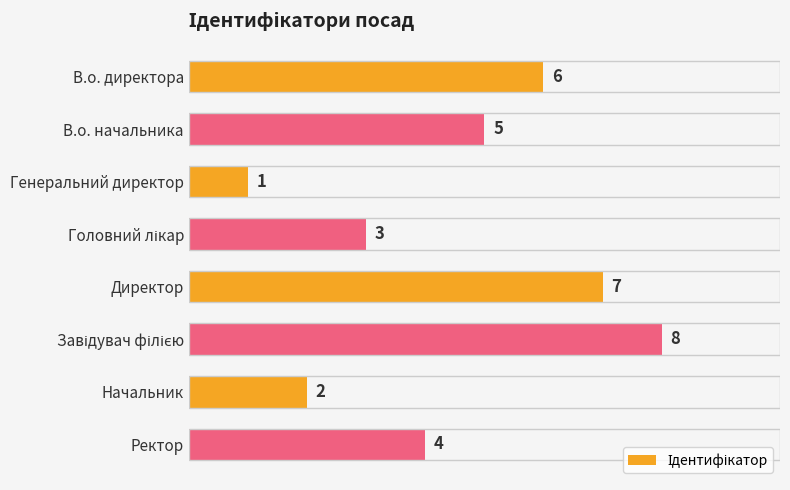

What is the maximum value shown in the chart?

8